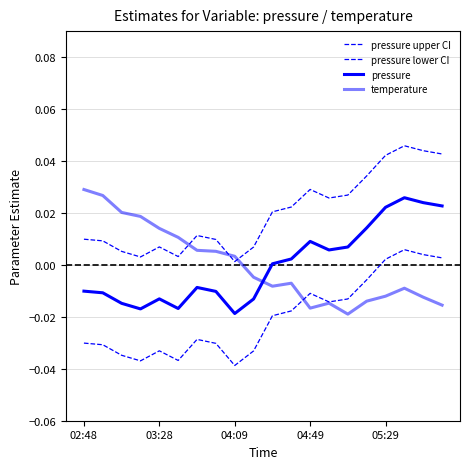

How many lines are shown in the chart?

4